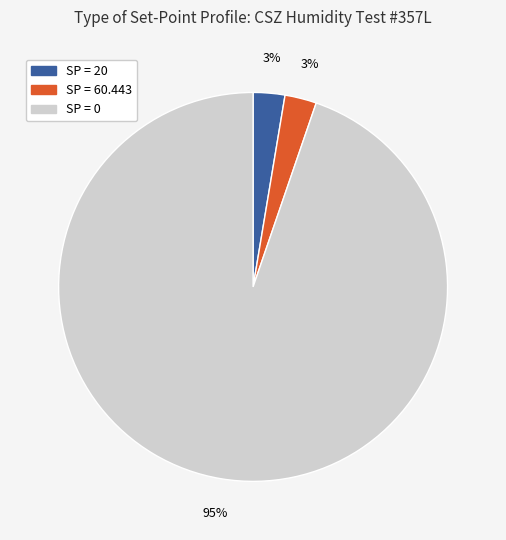

Is it true that SP = 0 is 99% of the pie?

False